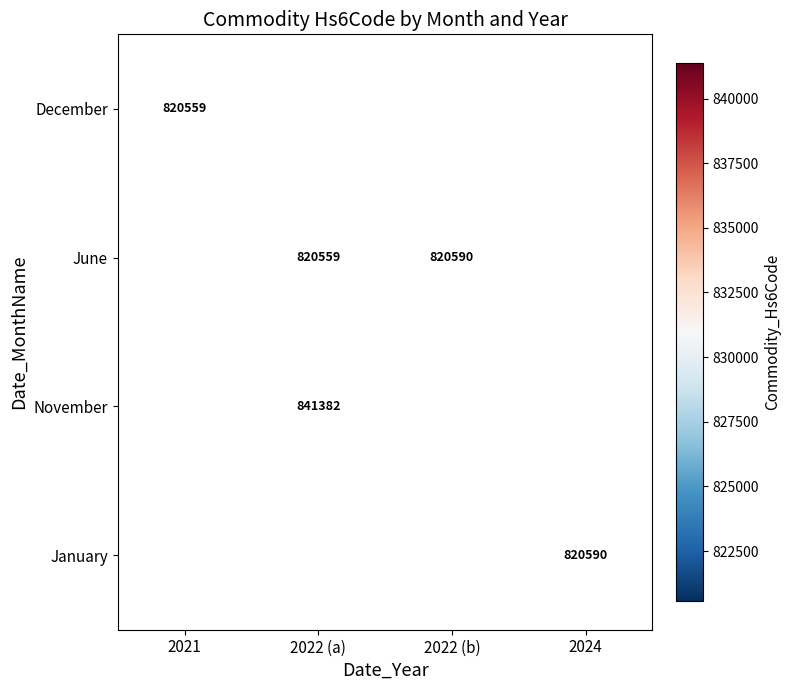

Count the number of data series in this chart.

4